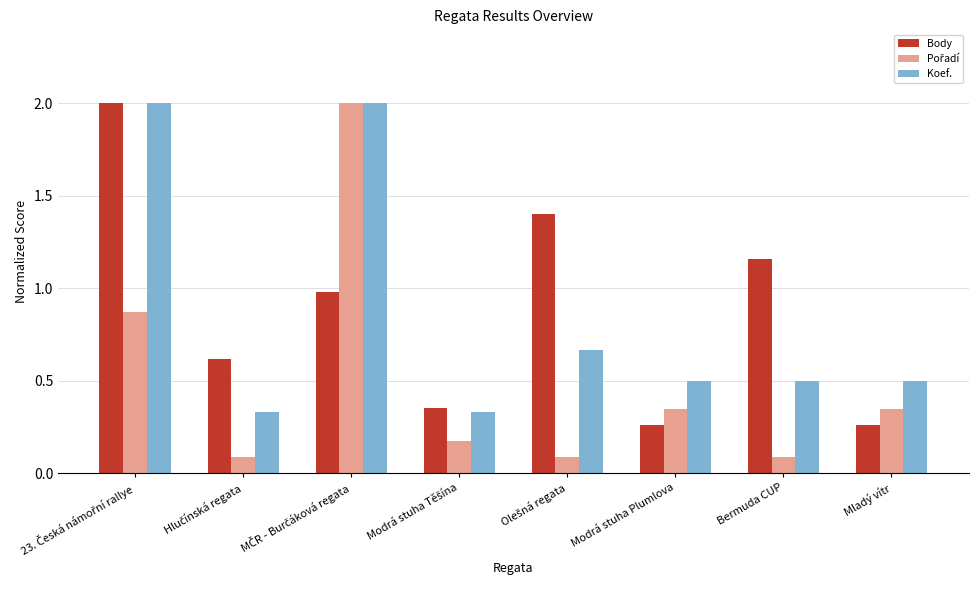

What is the smallest value displayed?

0.1